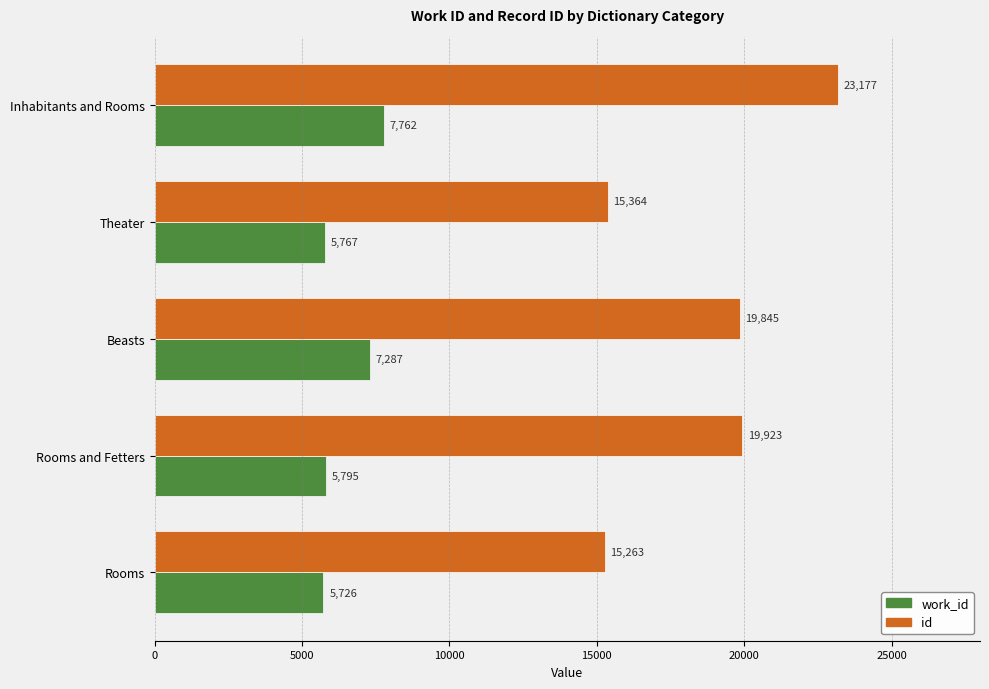

What is the difference between the maximum and minimum values in the work_id series?

2036